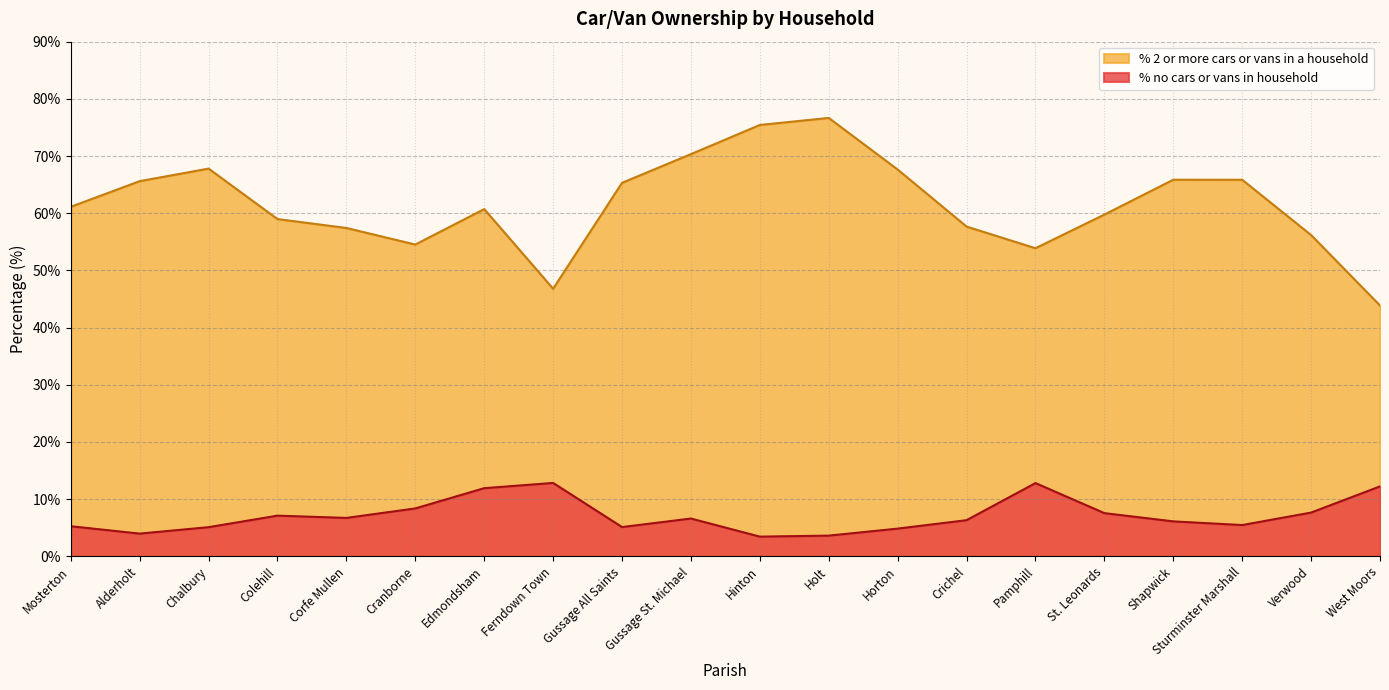

At which category is the sum across all series the highest?

Holt